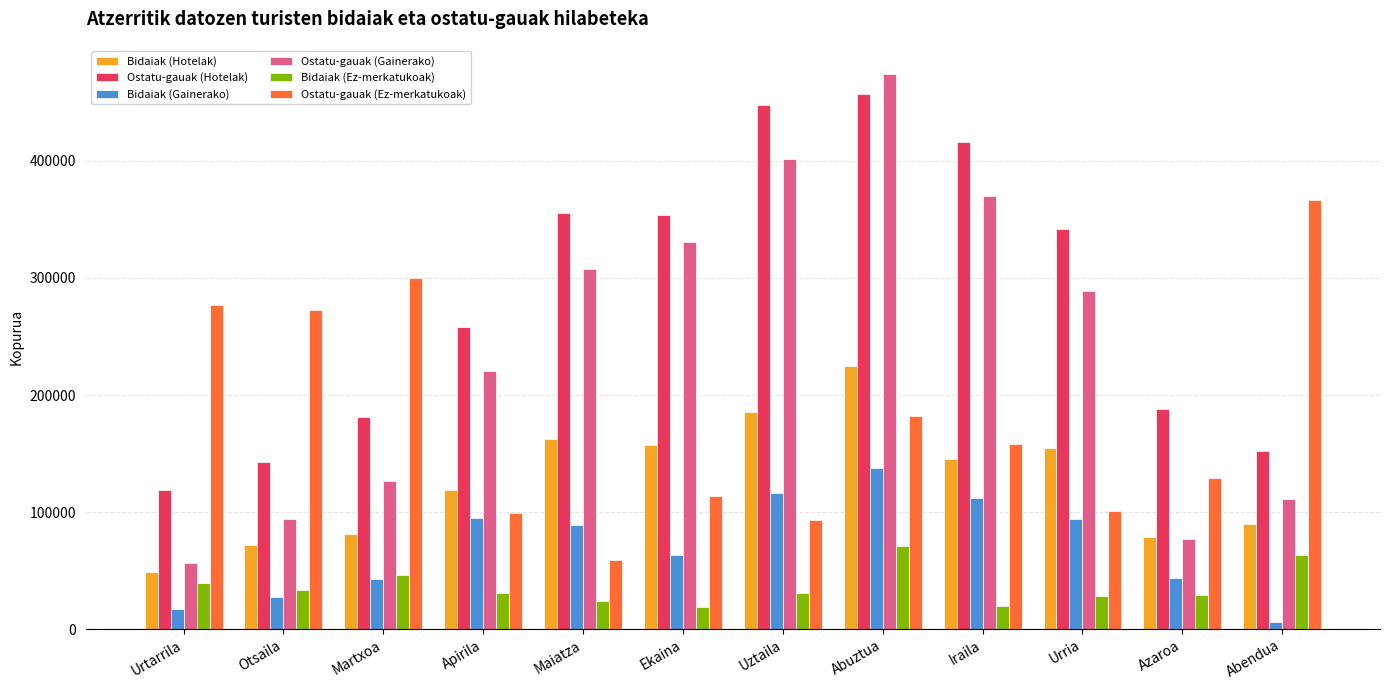

Where does the Ostatu-gauak (Gainerako) series first go above 288935?

Maiatza